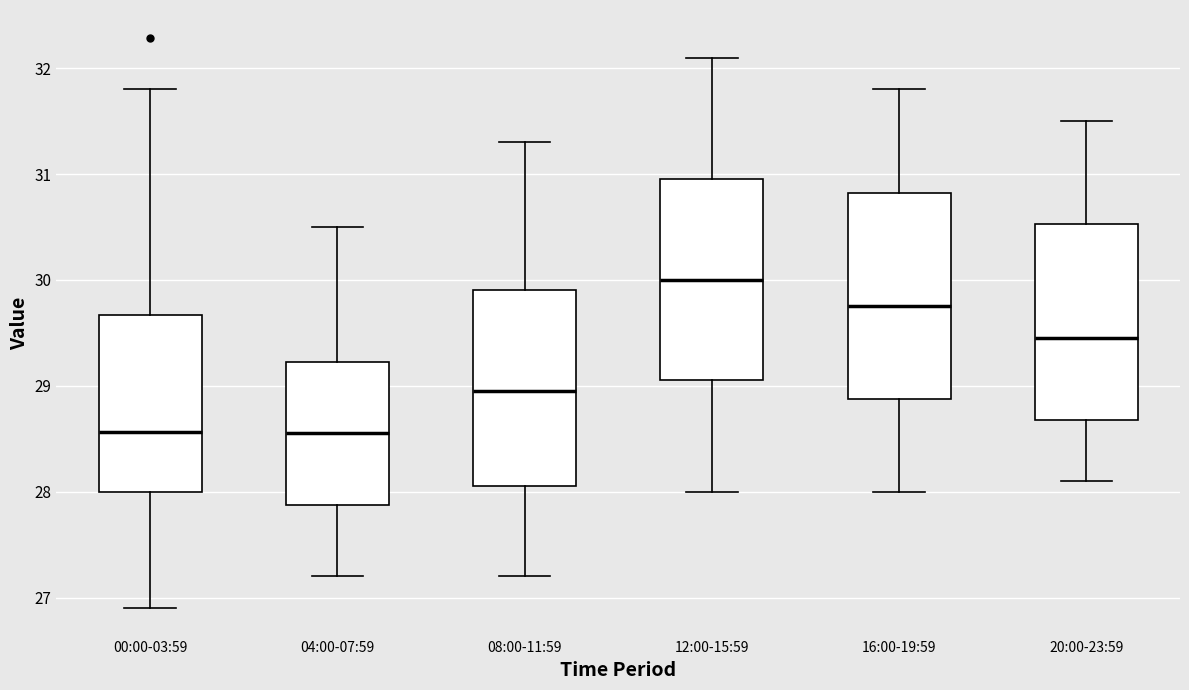

Reading left to right, read every box against the y-axis: the position of its median line, the range the box covers, and the ends of its whiskers. The values are not printed on the chart, so give them approximately, as read against the axis.

00:00-03:59: median 28.6, box 28.0 to 29.7, whiskers 26.9 to 31.8
04:00-07:59: median 28.6, box 27.9 to 29.2, whiskers 27.2 to 30.5
08:00-11:59: median 29.0, box 28.1 to 29.9, whiskers 27.2 to 31.3
12:00-15:59: median 30.0, box 29.1 to 31.0, whiskers 28.0 to 32.1
16:00-19:59: median 29.8, box 28.9 to 30.8, whiskers 28.0 to 31.8
20:00-23:59: median 29.5, box 28.7 to 30.5, whiskers 28.1 to 31.5